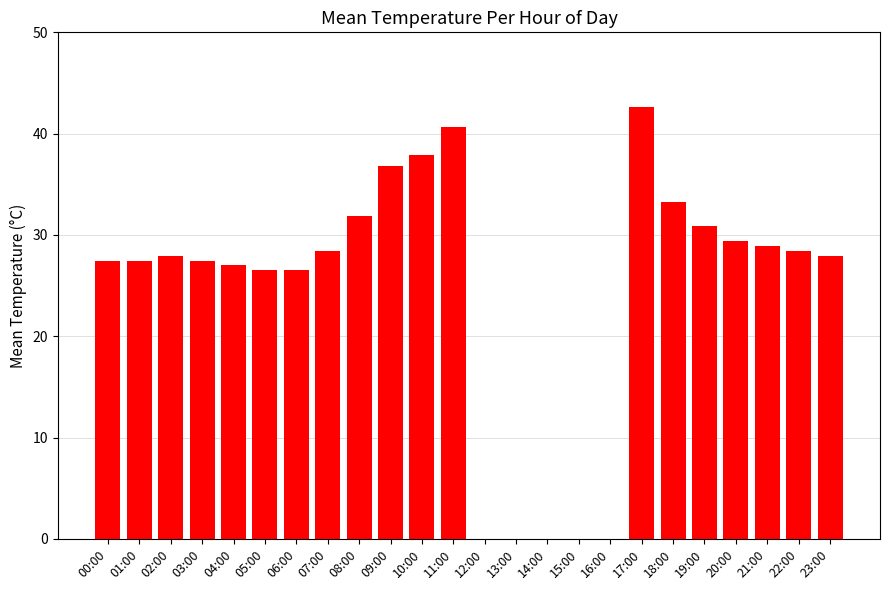

Is it true that the value at 21:00 is 11.1?

False